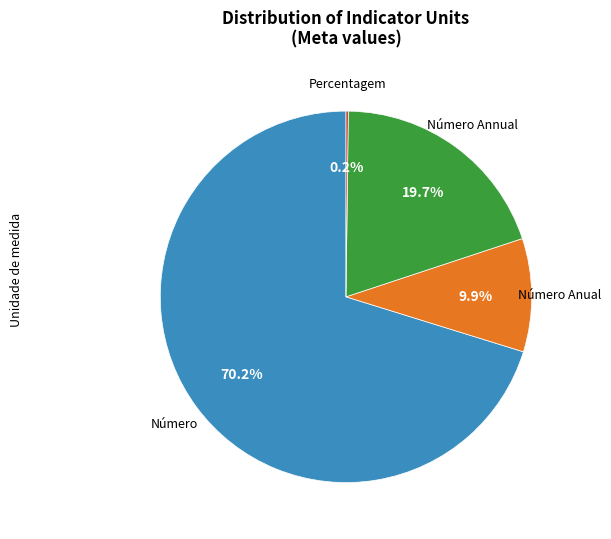

Is there a majority slice in this chart?

Yes